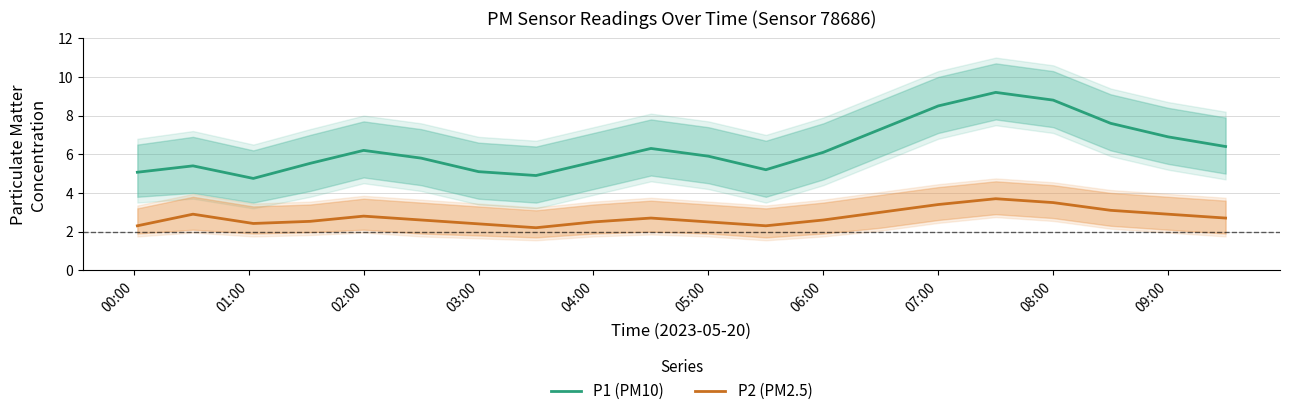

True or false: P1 (PM10) has a value of 6.2 at 02:00.

True